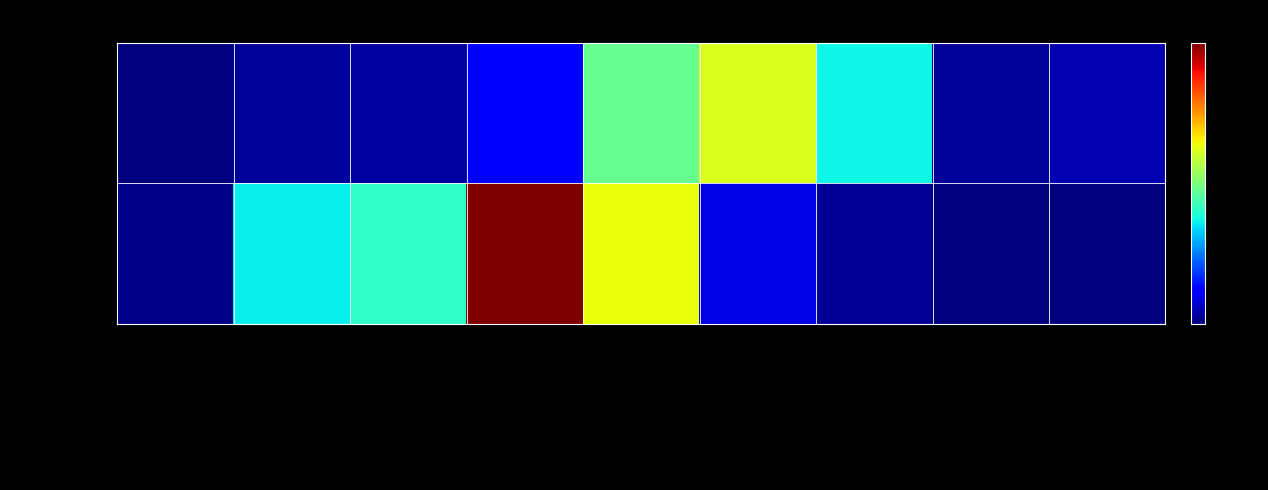

At how many categories does at least one series exceed 30?

6